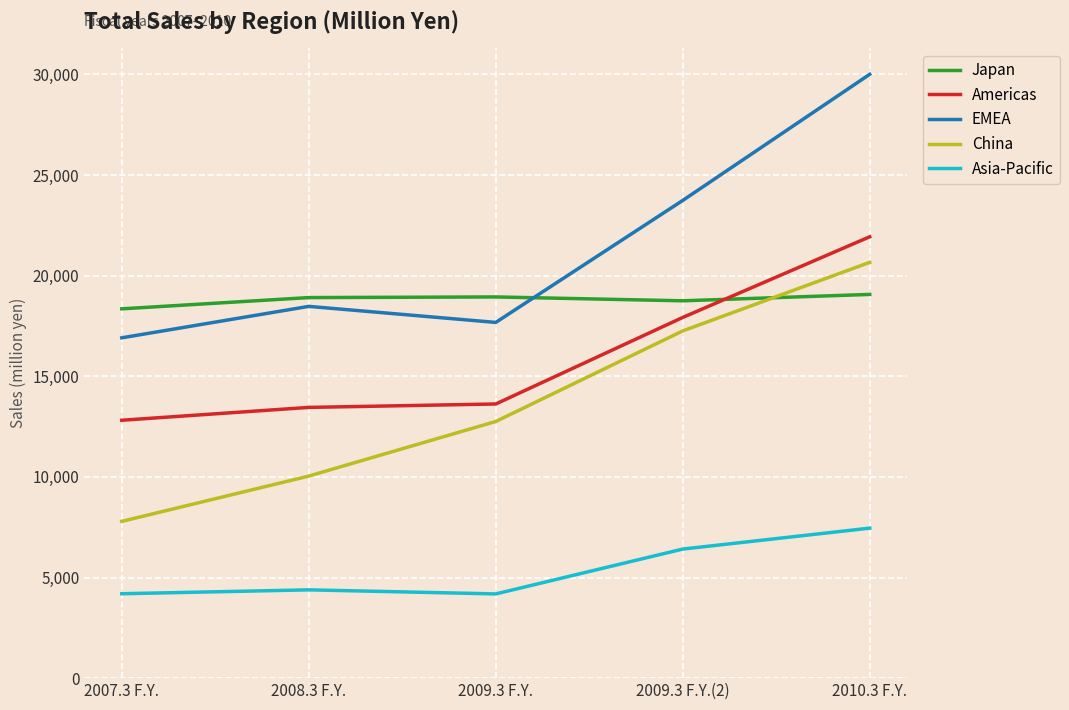

Which series ends up on top after the final intersection of Japan and China?

China